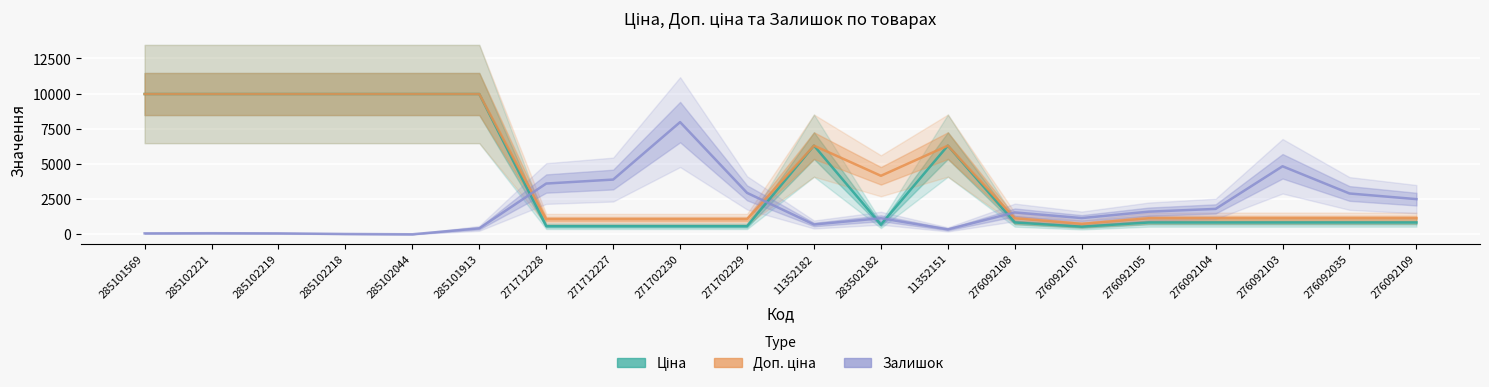

Where is Доп. ціна nearest to the value 5360?

11352182